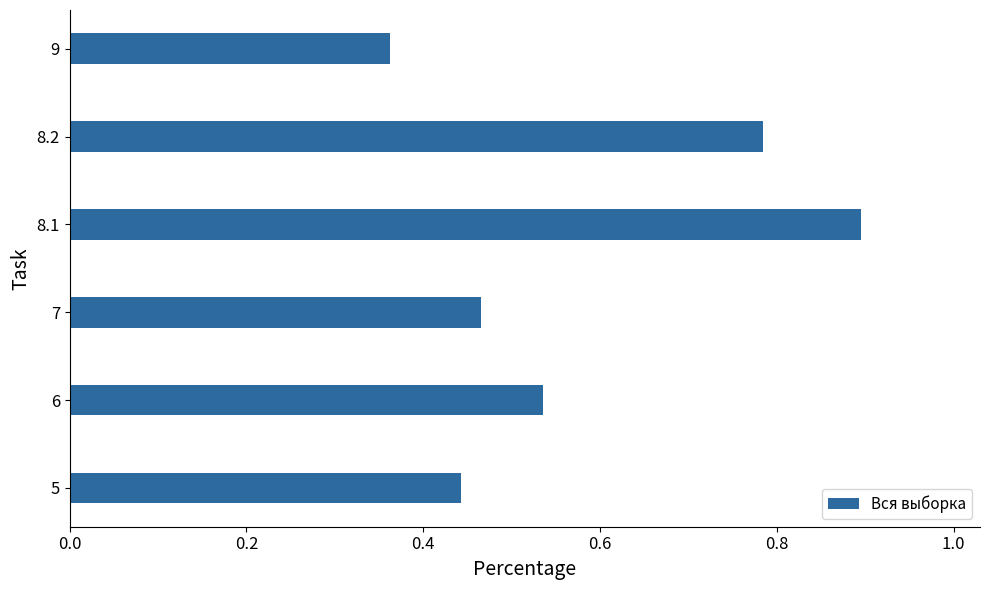

Between 6 and 8.1, which is larger?

8.1